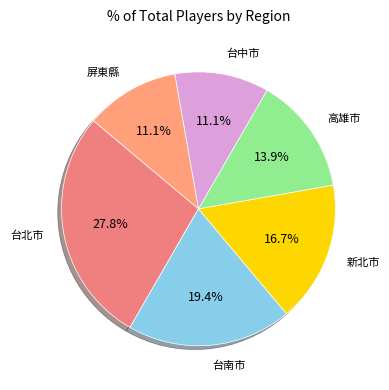

Count the number of slices in the pie.

6